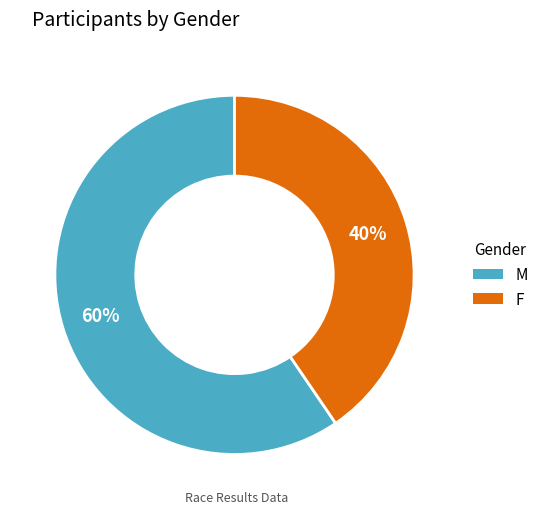

Is the sum of M and F greater than half?

Yes